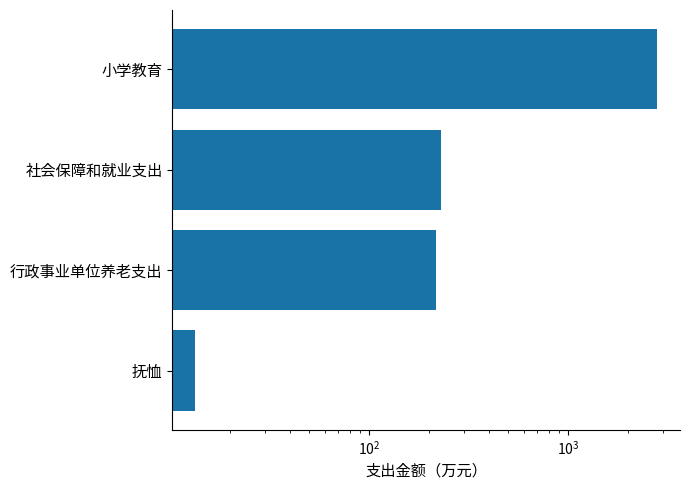

What is the maximum value shown in the chart?

2783.9